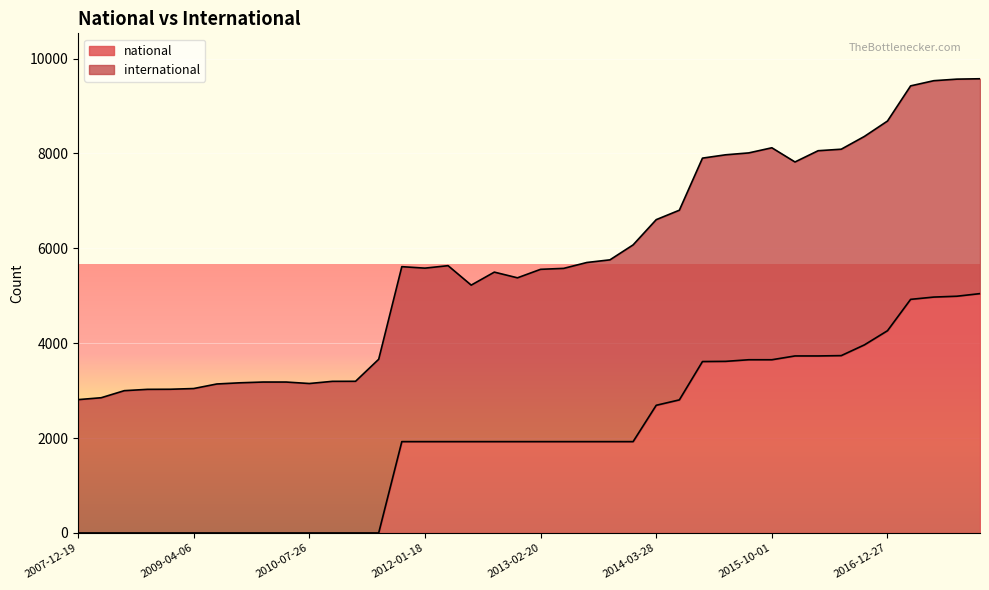

What is the highest value of the national series?

5046